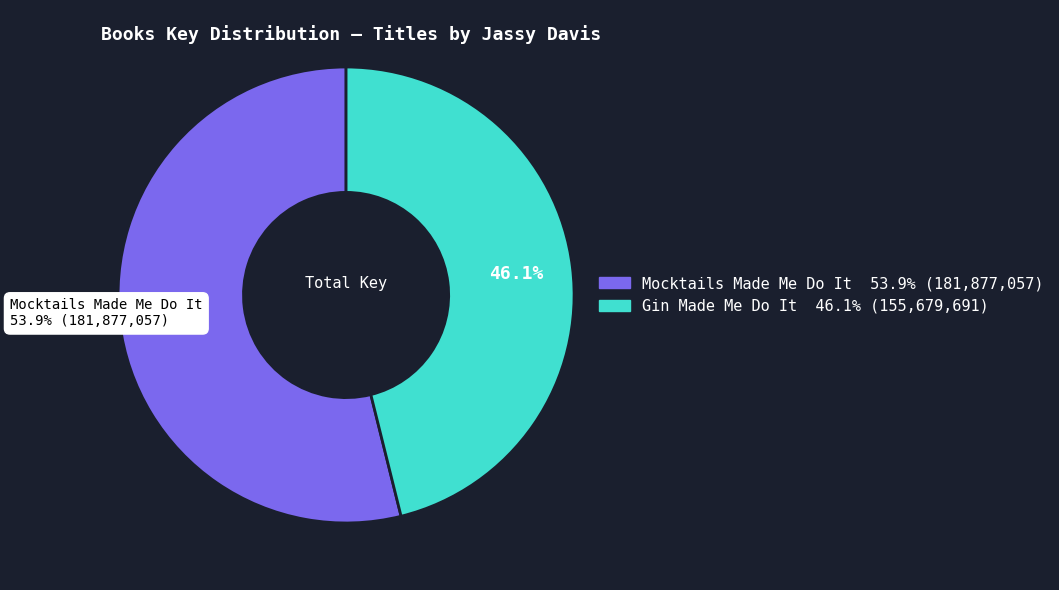

Is it true that Gin Made Me Do It is 35% of the pie?

False